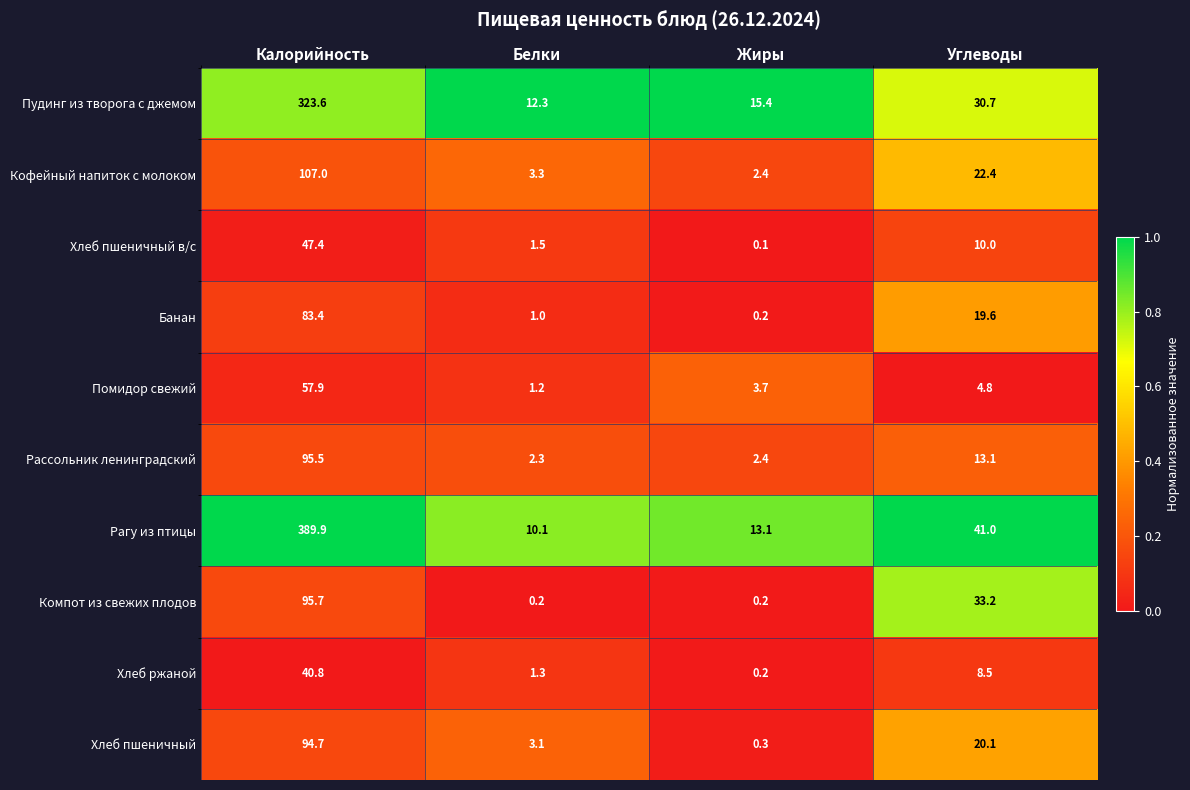

Which label corresponds to the smallest value in the chart?

Жиры